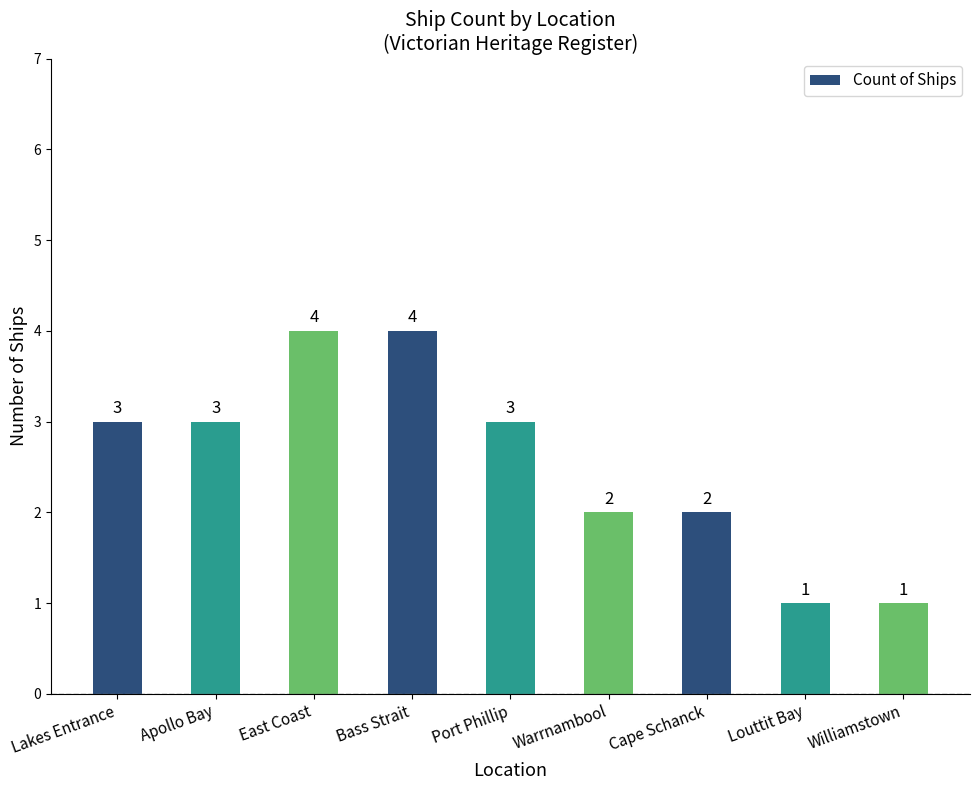

What is the value of the 8th bar from the left?

1